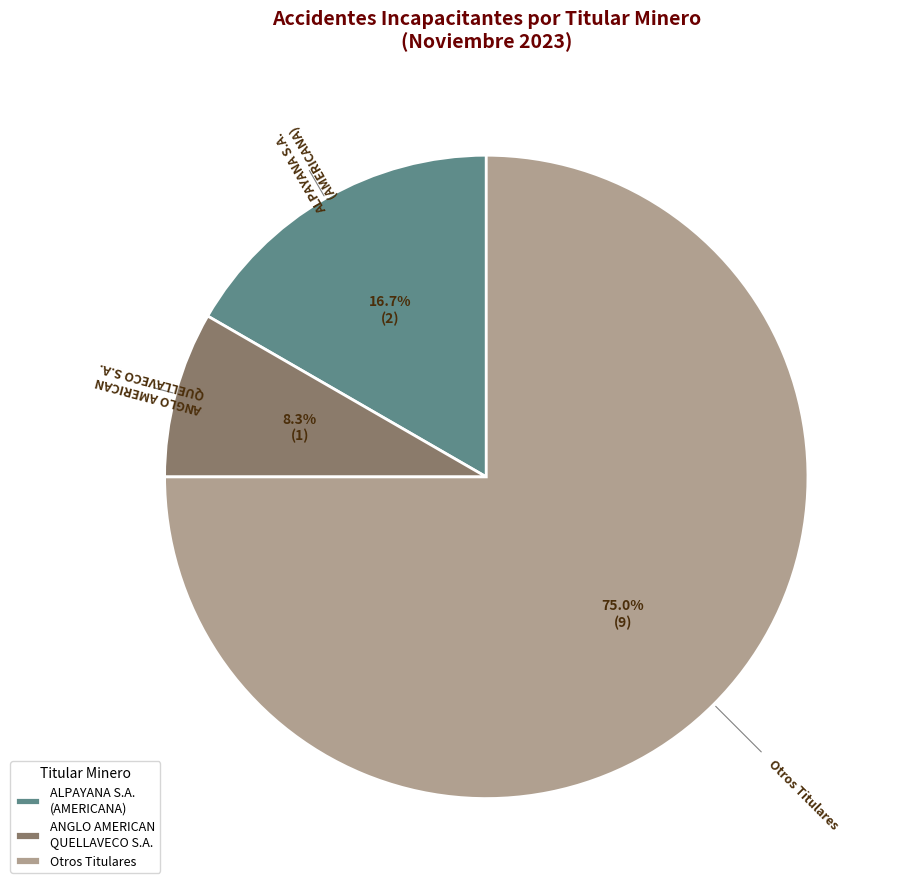

What percentage is the ANGLO AMERICAN QUELLAVECO S.A. slice, to the nearest percent?

8%